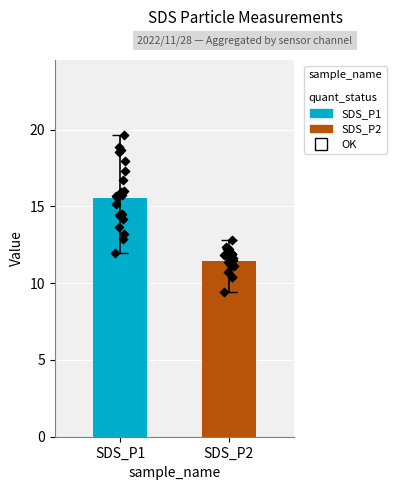

Which series has the largest total across all categories?

SDS_P1